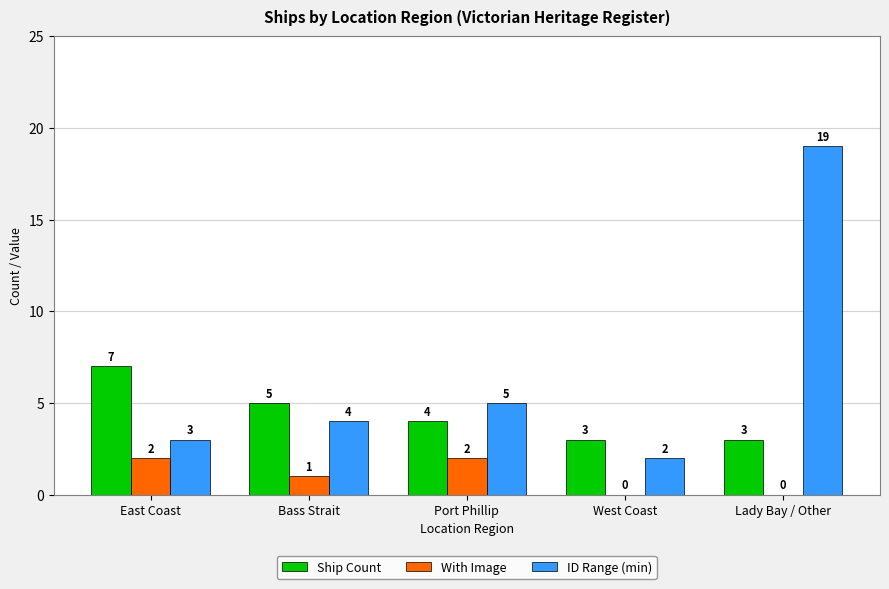

How many groups of bars are there?

5